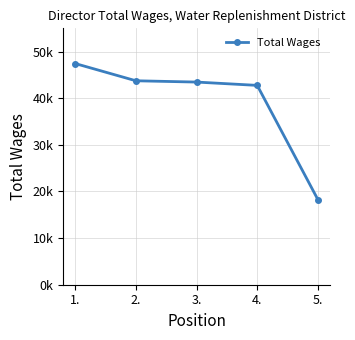

Reading left to right, what are all the values shown in this chart?

47443	43749	43472	42762	18269